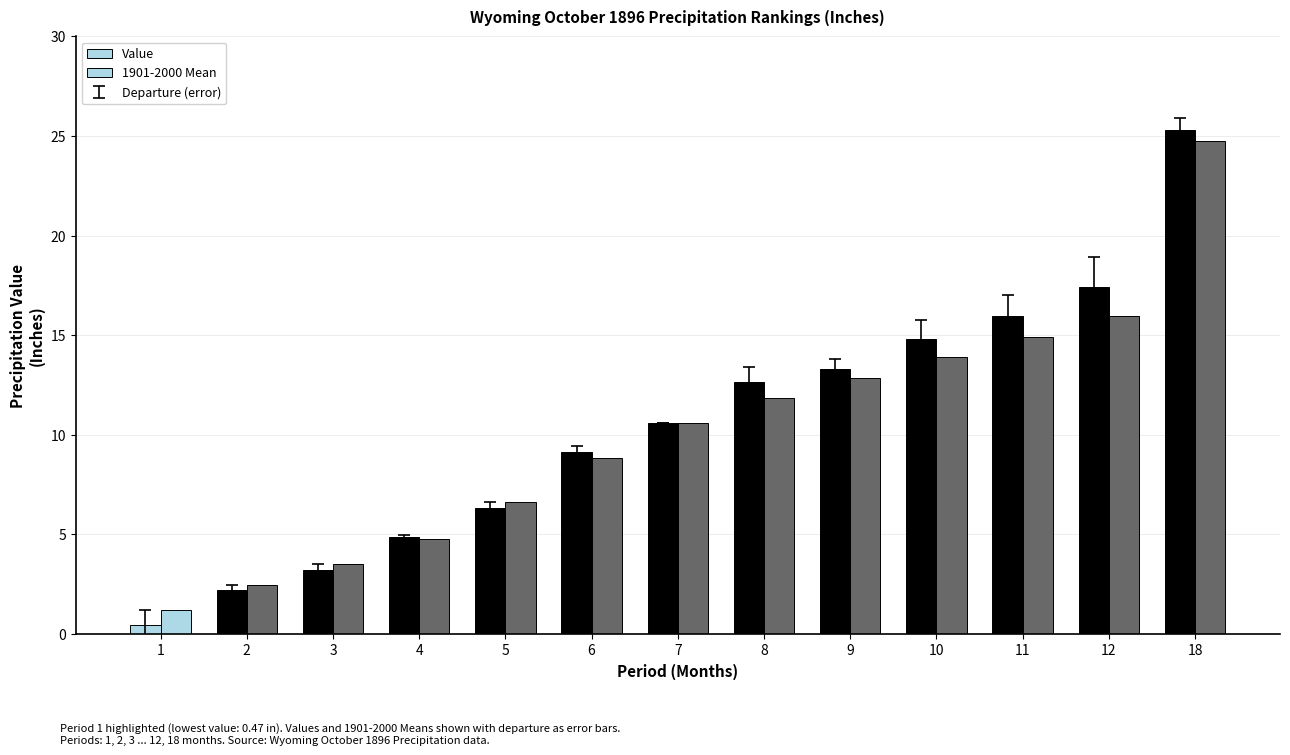

What is the sum of the Value values at 12 and 8?

30.1